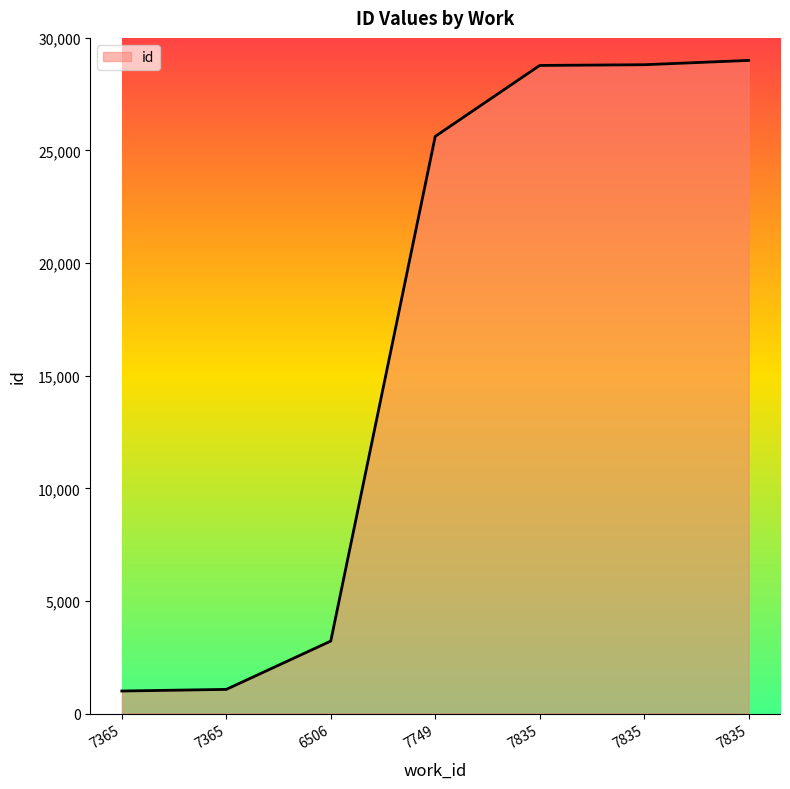

Reading right to left, list all the values displayed in this chart.

7835=29000.0	7835=28808.5	7835=28776.6	7749=25625.6	6506=3217.7	7365=1071.8	7365=1000.0